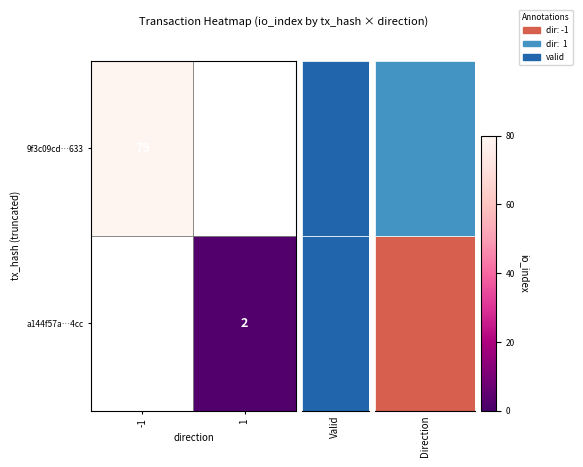

What is the smallest value displayed?

2.0